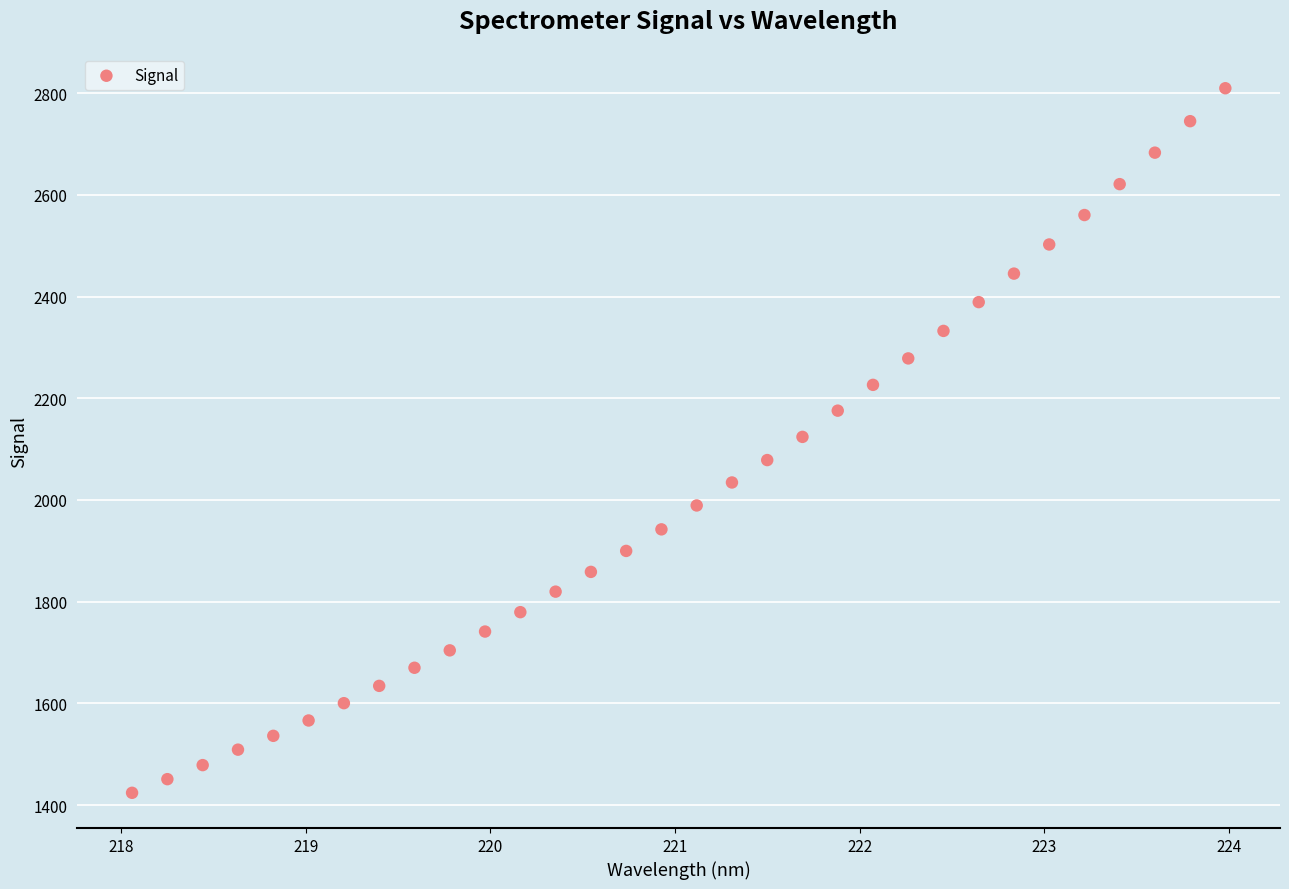

What is the range of Y values (max minus min)?

1385.4